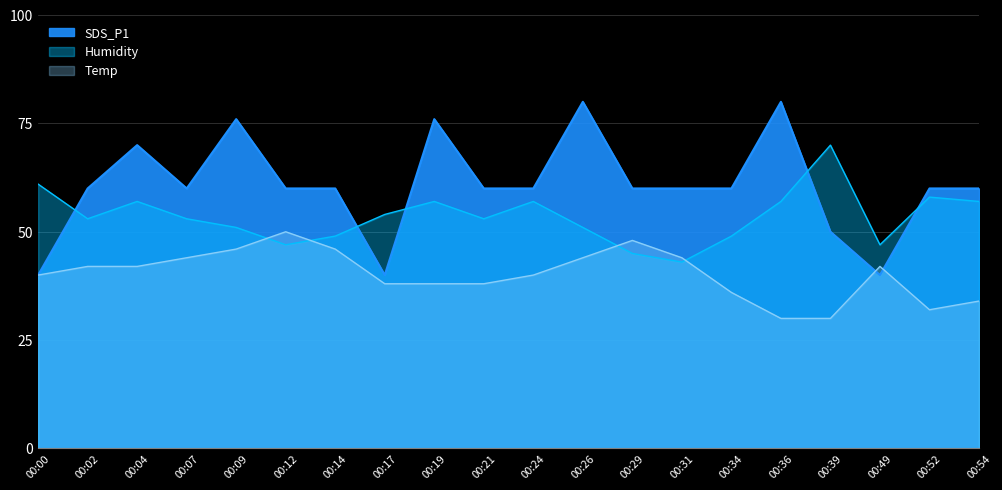

The chart shows a value of 76 at 00:09. True or false?

True